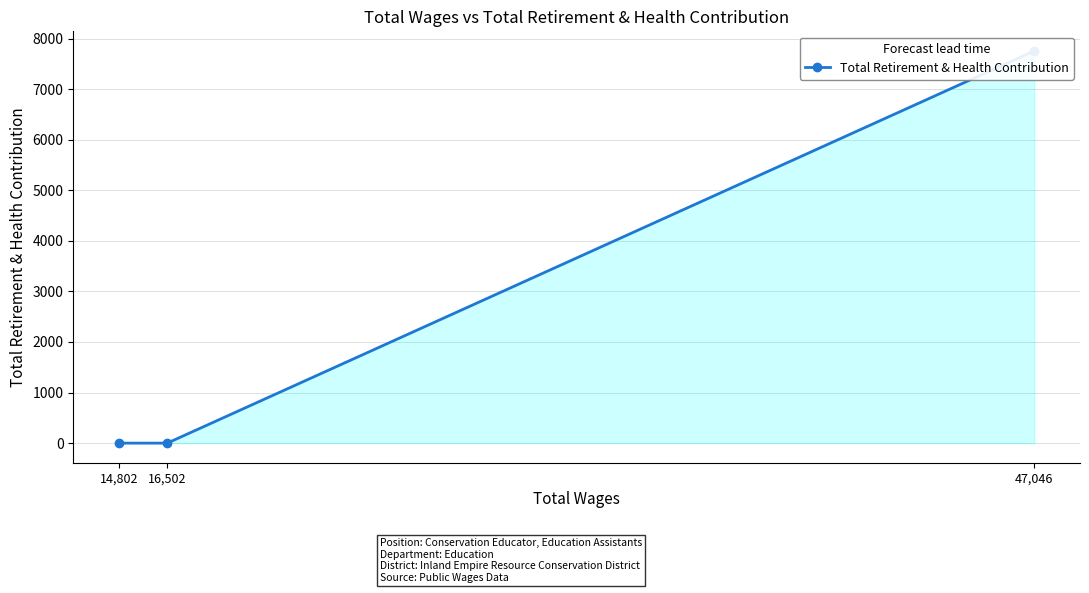

What is the sum of all values?

7754